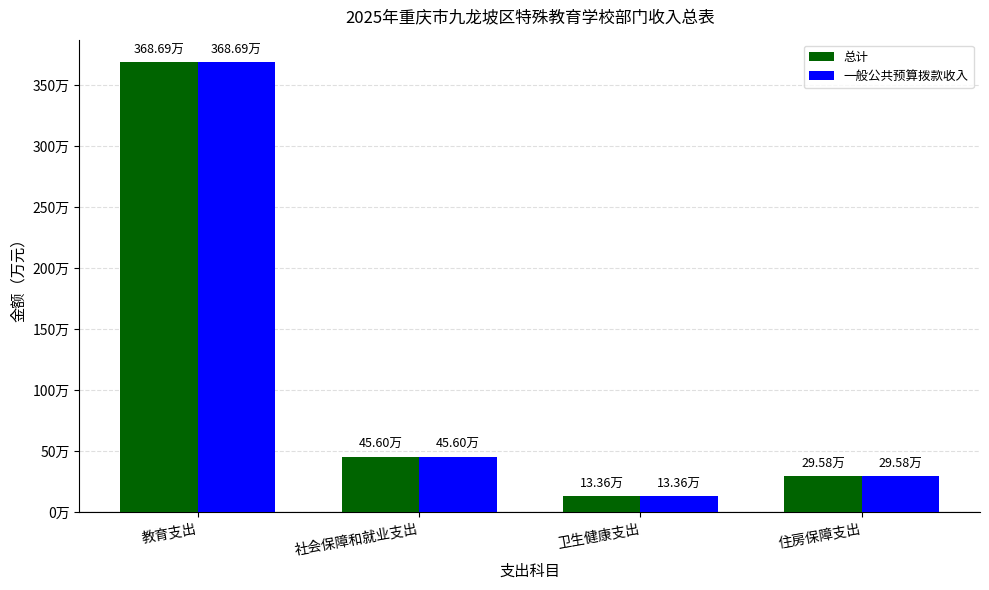

What is the label of the 3rd bar from the right?

社会保障和就业支出